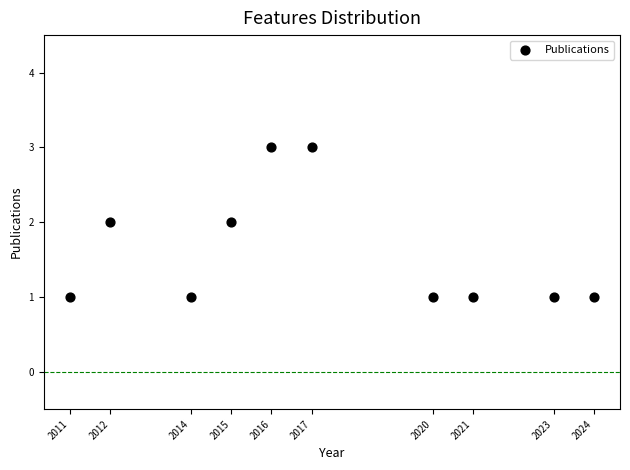

What is the range of X values (max minus min)?

13